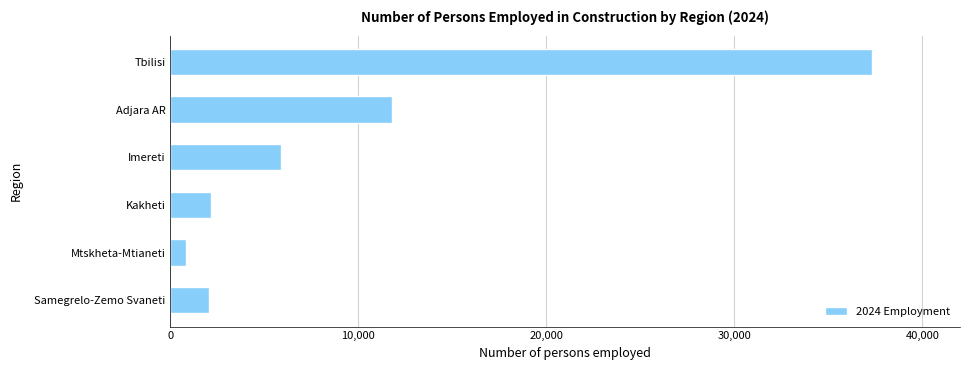

What is the average value?

10012